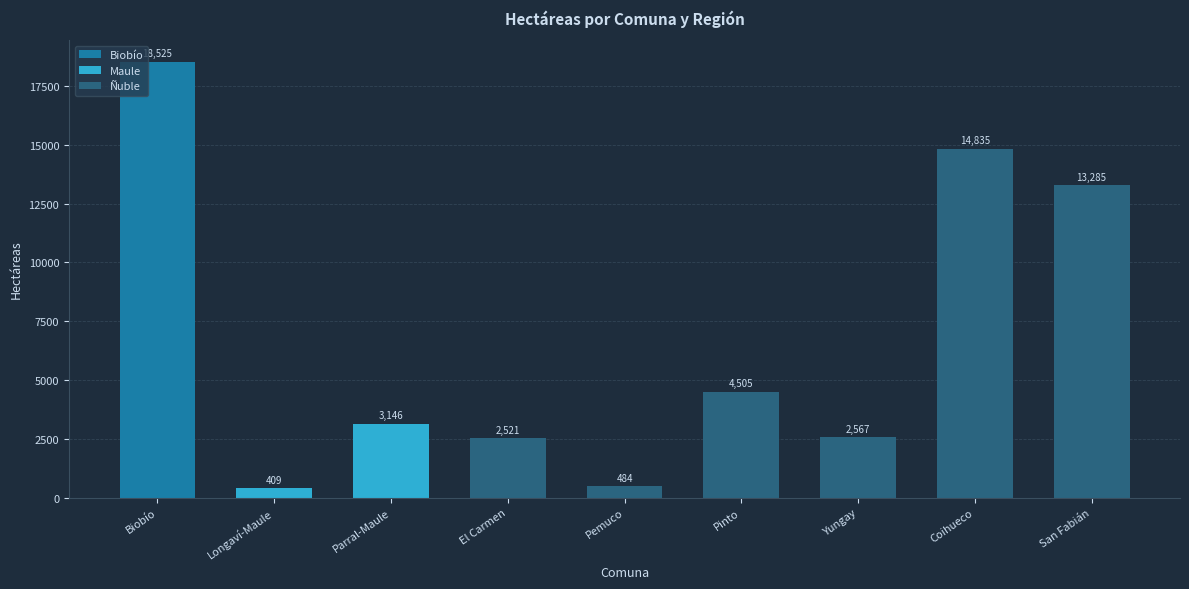

Which has a higher value, Pemuco or San Fabián?

San Fabián